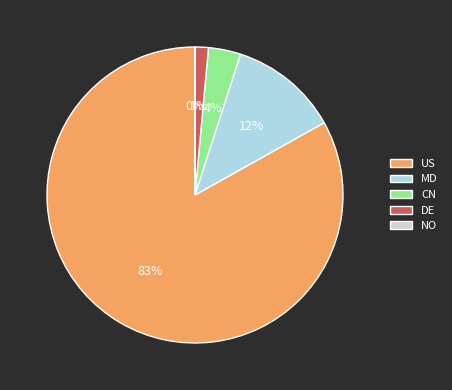

Do MD and CN together represent more than half of the pie?

No